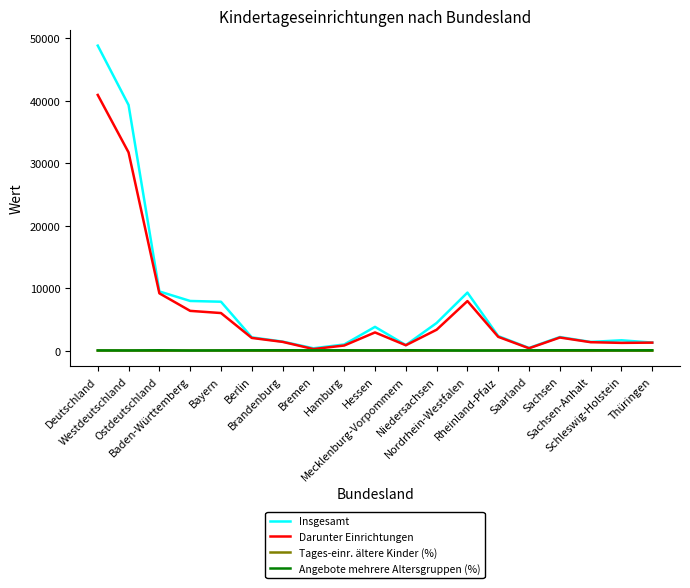

What is the difference between the second highest and minimum values in the Darunter Einrichtungen series?

31441.0